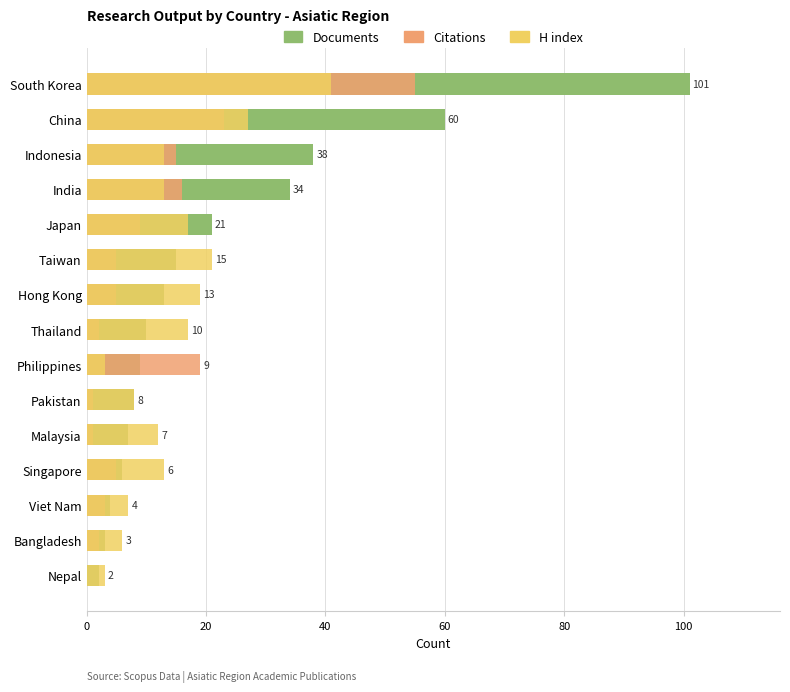

What is the greatest value displayed?

101